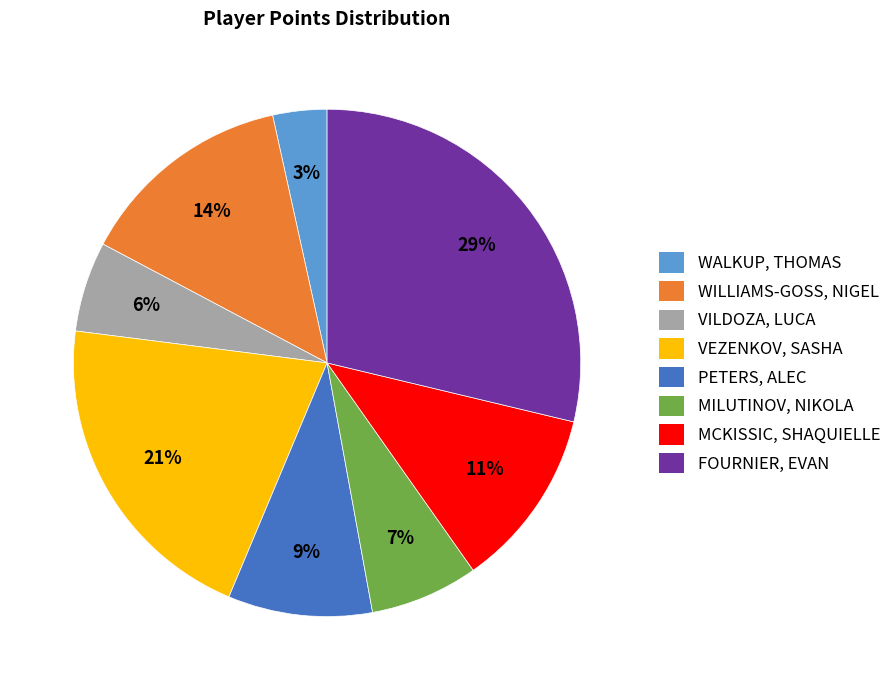

Rank the categories by value from highest to lowest.

FOURNIER, EVAN, VEZENKOV, SASHA, WILLIAMS-GOSS, NIGEL, MCKISSIC, SHAQUIELLE, PETERS, ALEC, MILUTINOV, NIKOLA, VILDOZA, LUCA, WALKUP, THOMAS